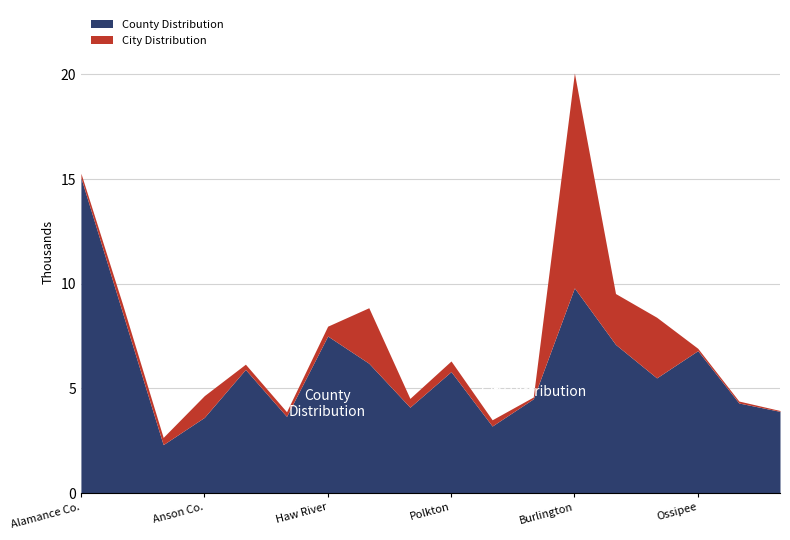

Which series changed the most between Anson and Ashe?

County Distribution